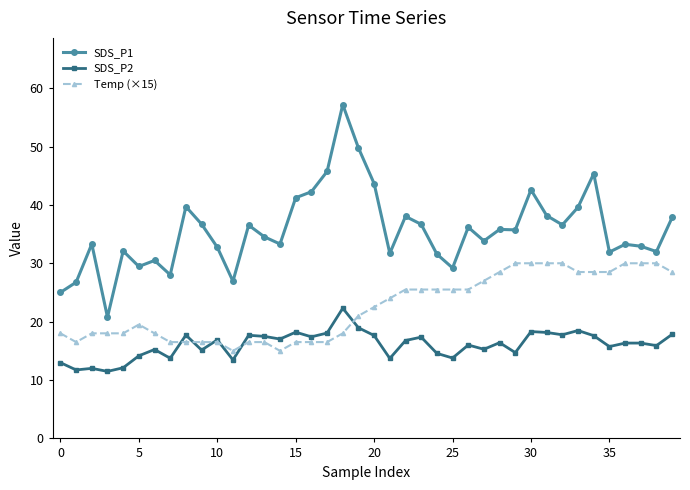

What is the smallest value displayed?

11.5